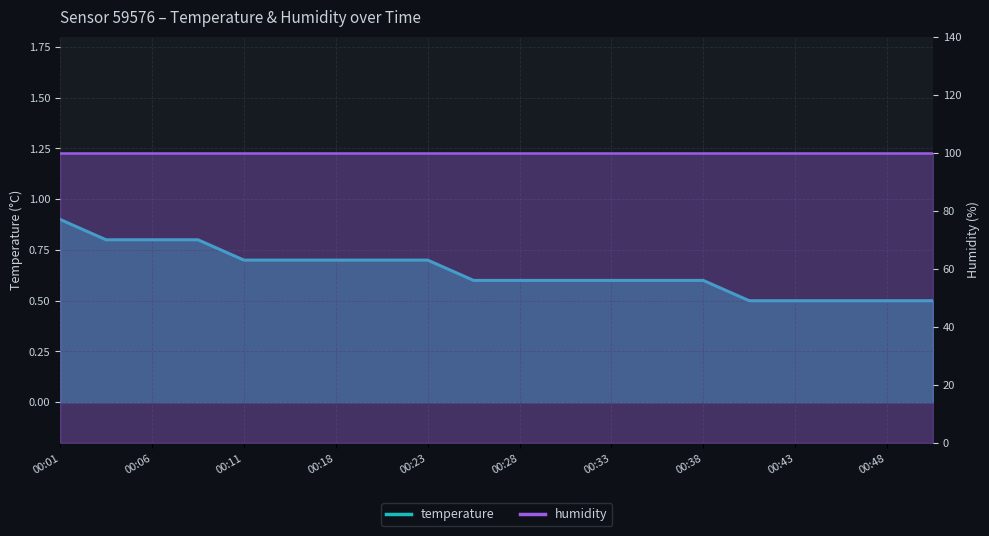

Which category has the lowest value across all series?

00:40